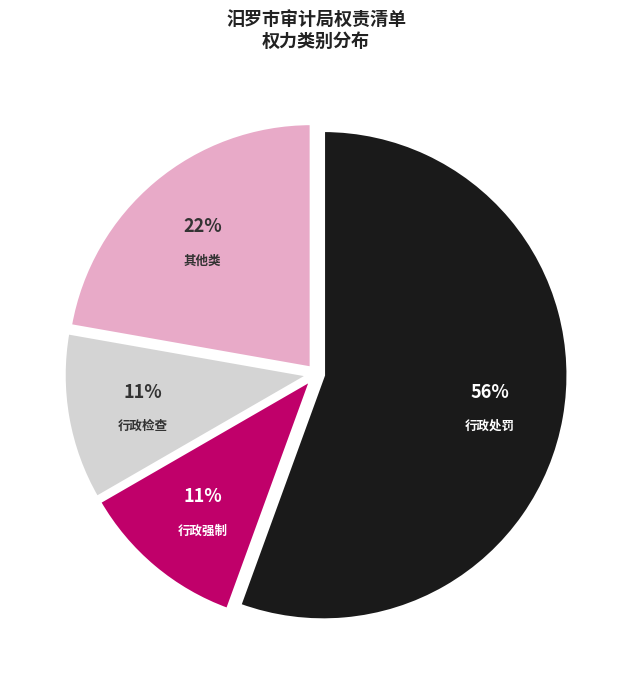

To the nearest percent, what portion does 行政检查 represent?

11%